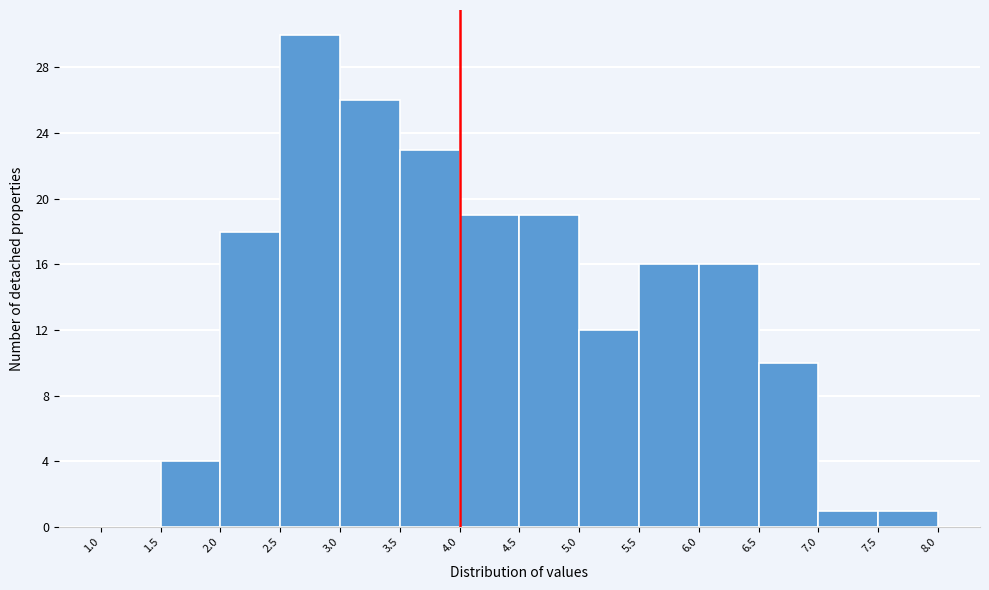

Reading left to right, transcribe this chart: for each bar, give the range it covers on the x-axis and its height. The values are not printed on the chart, so give them approximately, as read against the axis.

1.0 to 1.5: 0
1.5 to 2.0: 4
2.0 to 2.5: 18
2.5 to 3.0: 30
3.0 to 3.5: 26
3.5 to 4.0: 23
4.0 to 4.5: 19
4.5 to 5.0: 19
5.0 to 5.5: 12
5.5 to 6.0: 16
6.0 to 6.5: 16
6.5 to 7.0: 10
7.0 to 7.5: 1
7.5 to 8.0: 1